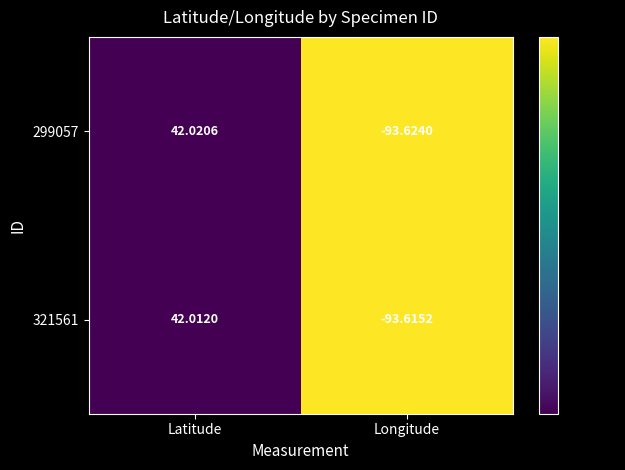

Where is 321561 nearest to the value -25?

Latitude